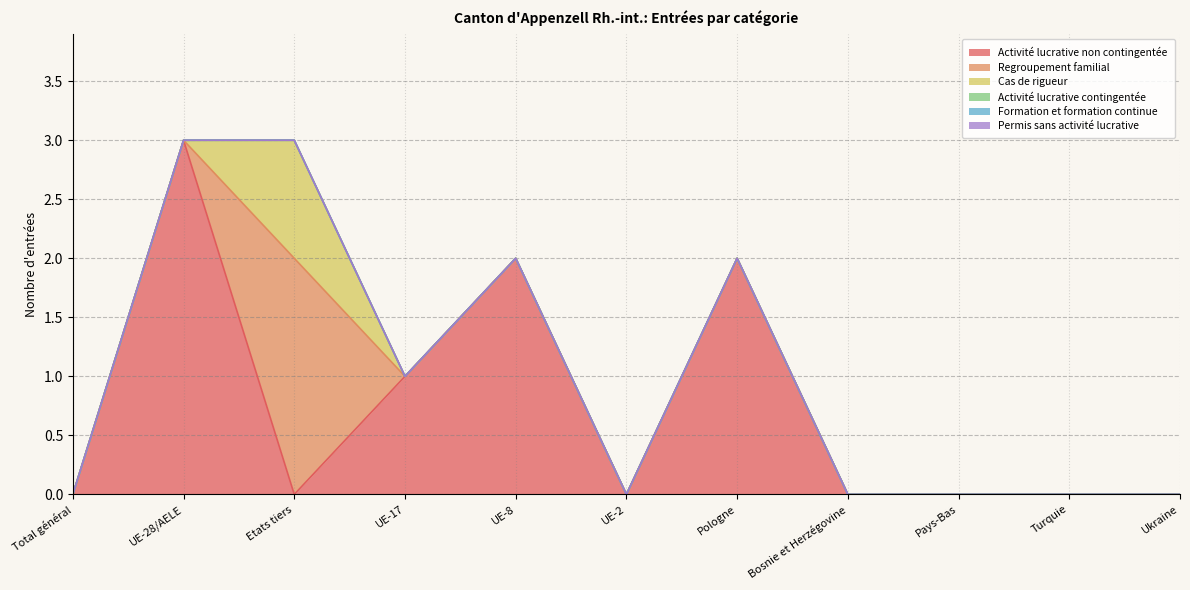

Between Pologne and Ukraine, which is larger?

Pologne